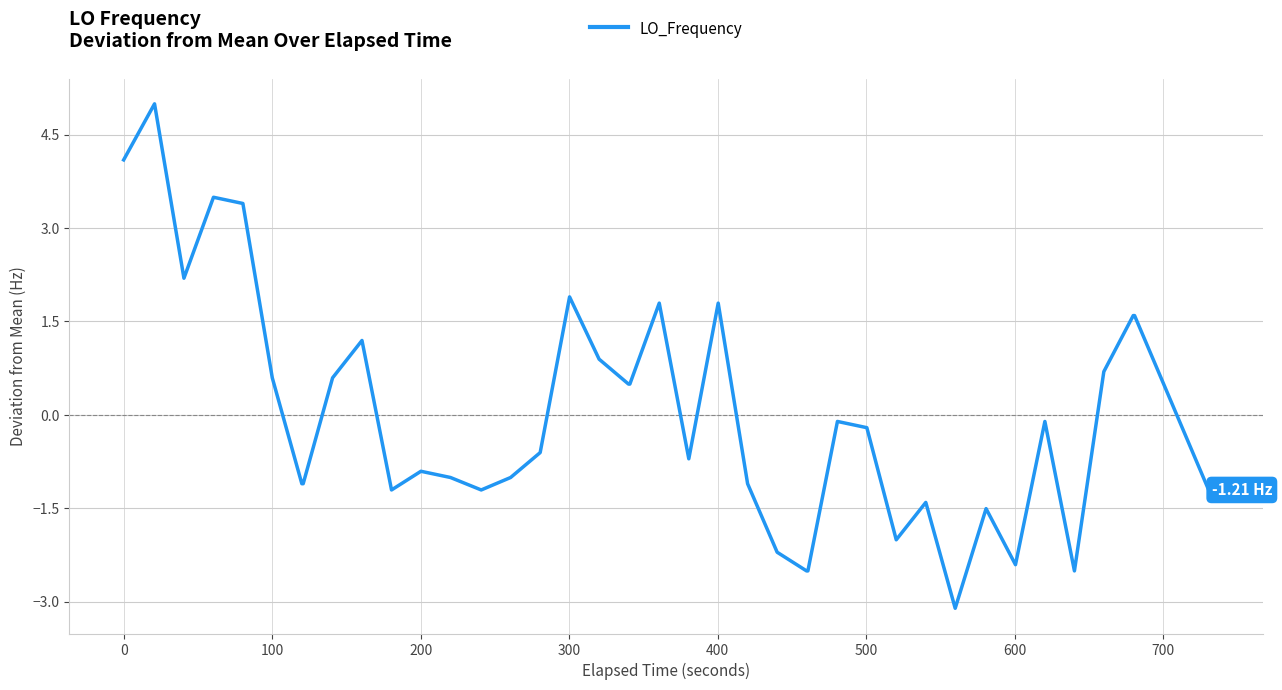

What is the difference between the maximum and minimum values?

8.1